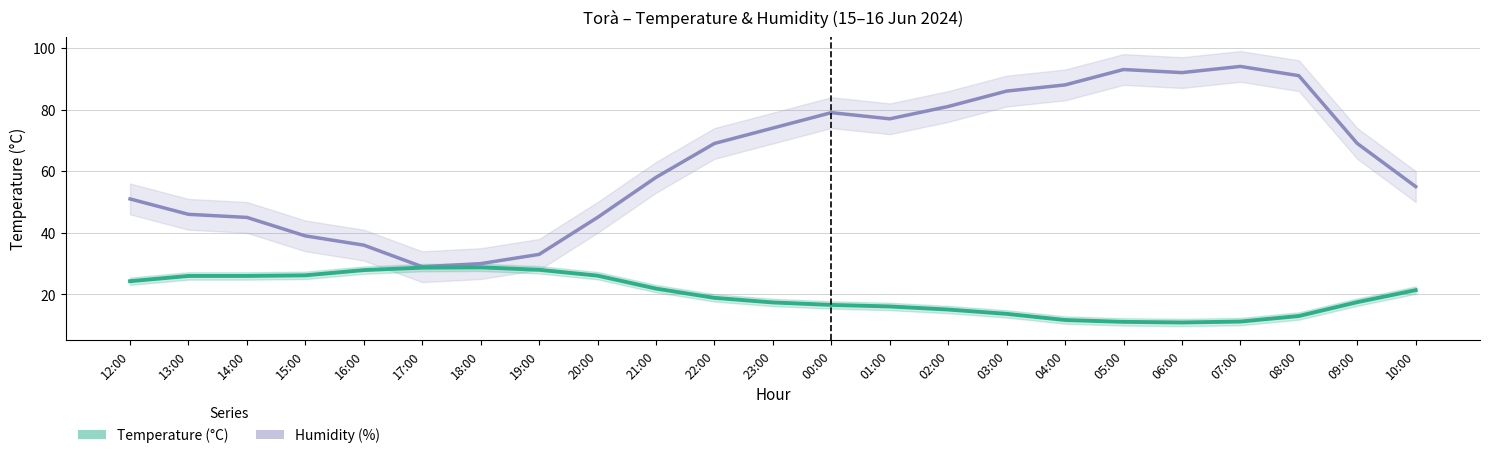

At 19:00, list the series in order from smallest to largest.

Temperature (°C), Humidity (%)